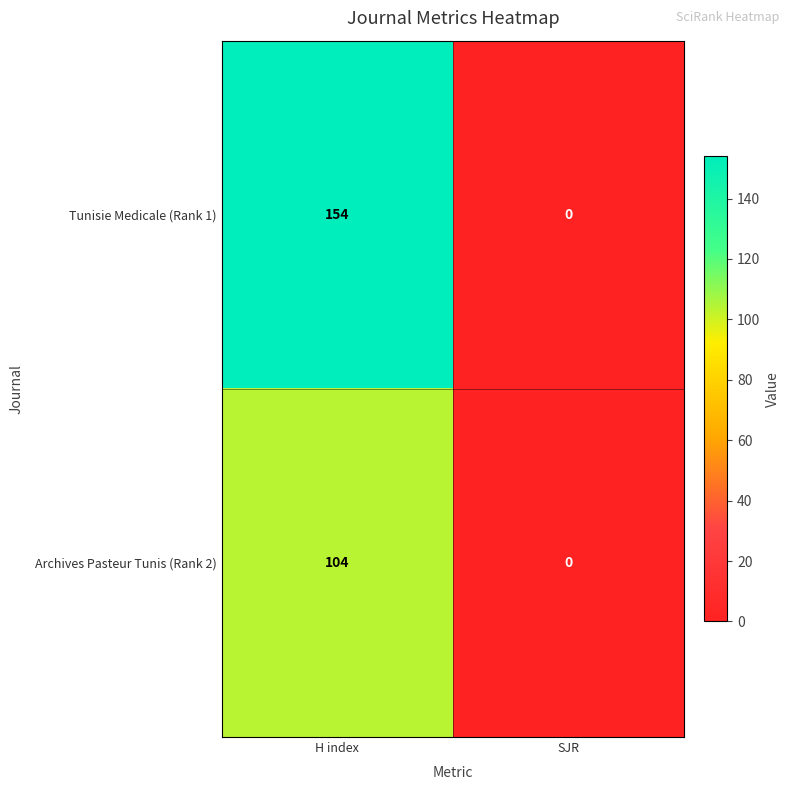

Which series has the widest spread of values?

Tunisie Medicale (Rank 1)